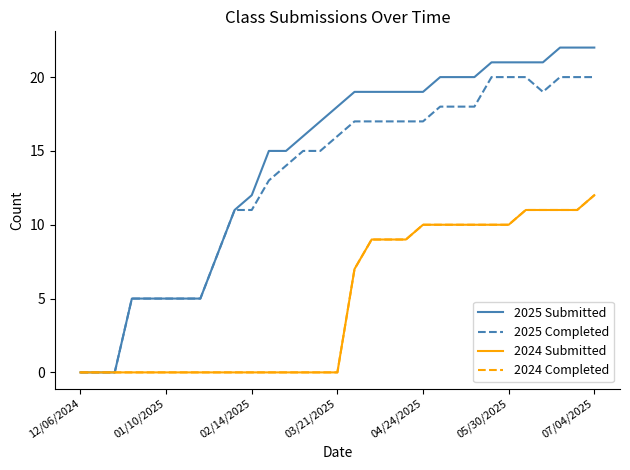

How many lines are shown in the chart?

4